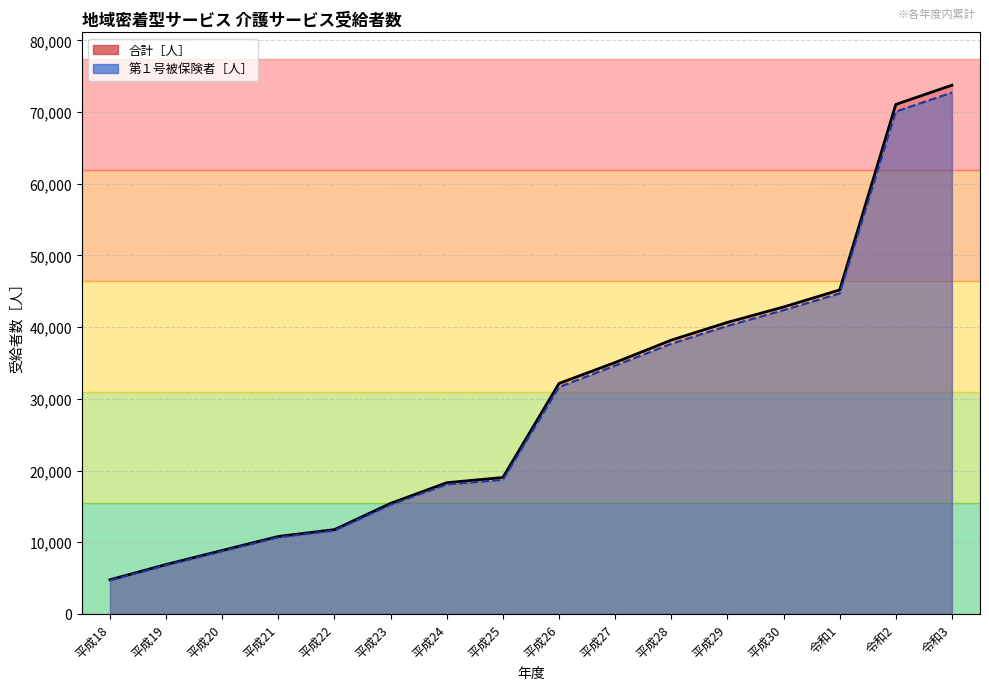

Rank the series at 平成19 from highest to lowest value.

合計［人］, 第１号被保険者［人］